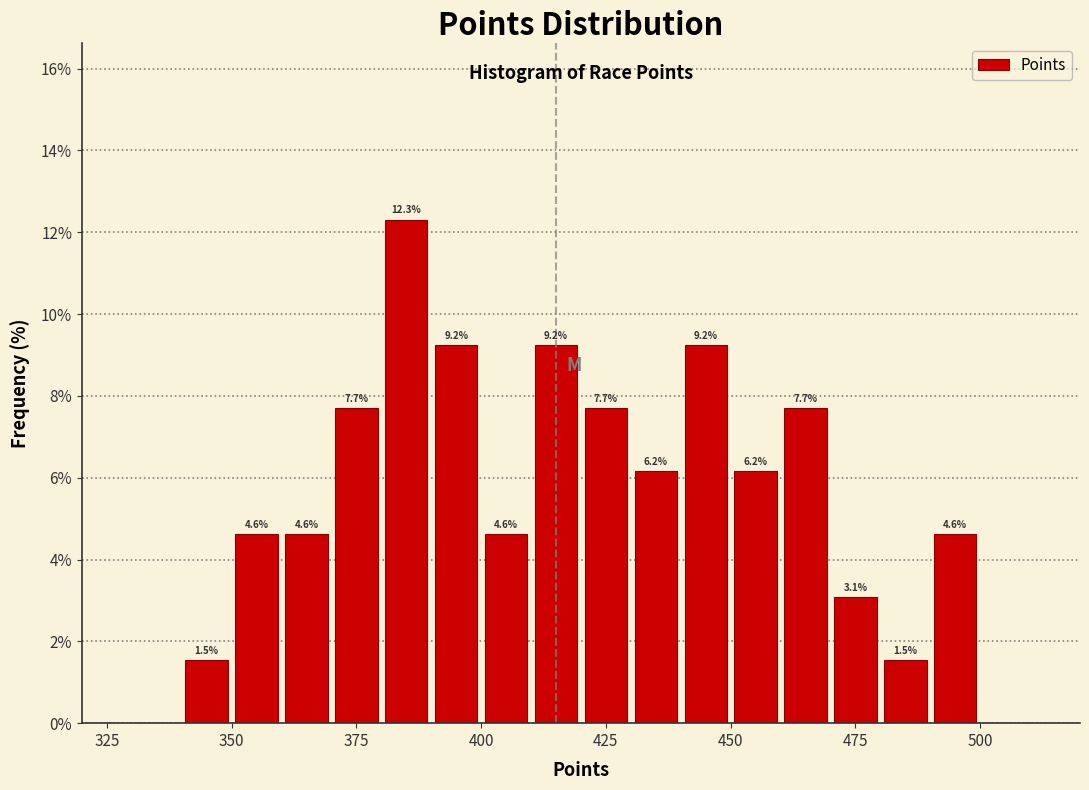

Around what value on the x-axis is the tallest bar? Give the approximate position of its centre, as read against the axis.

385